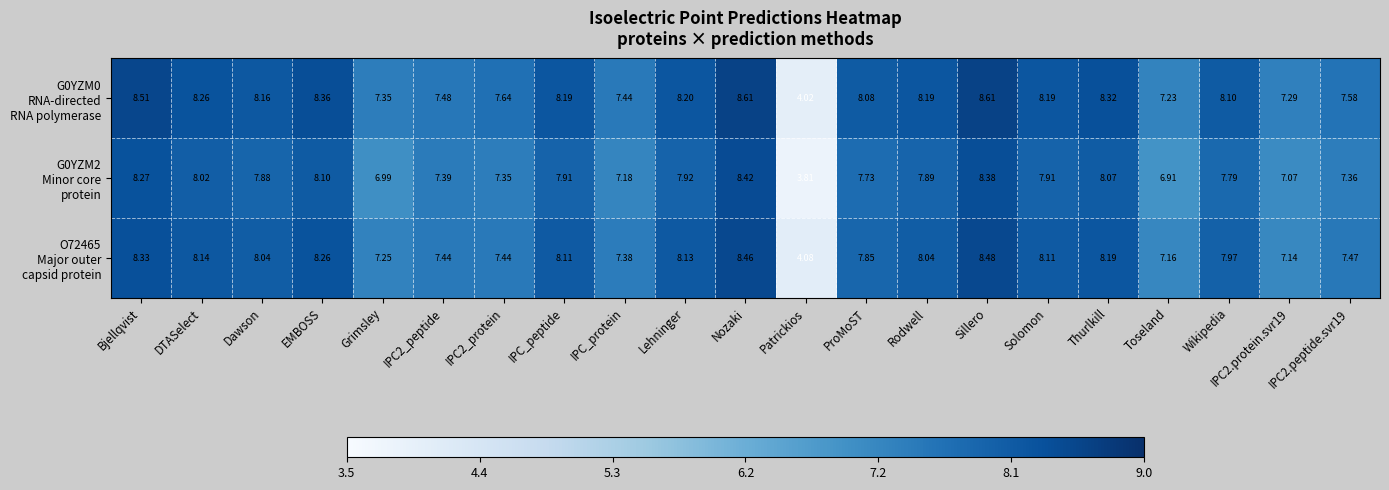

At which category does the chart reach its minimum across all series?

Patrickios